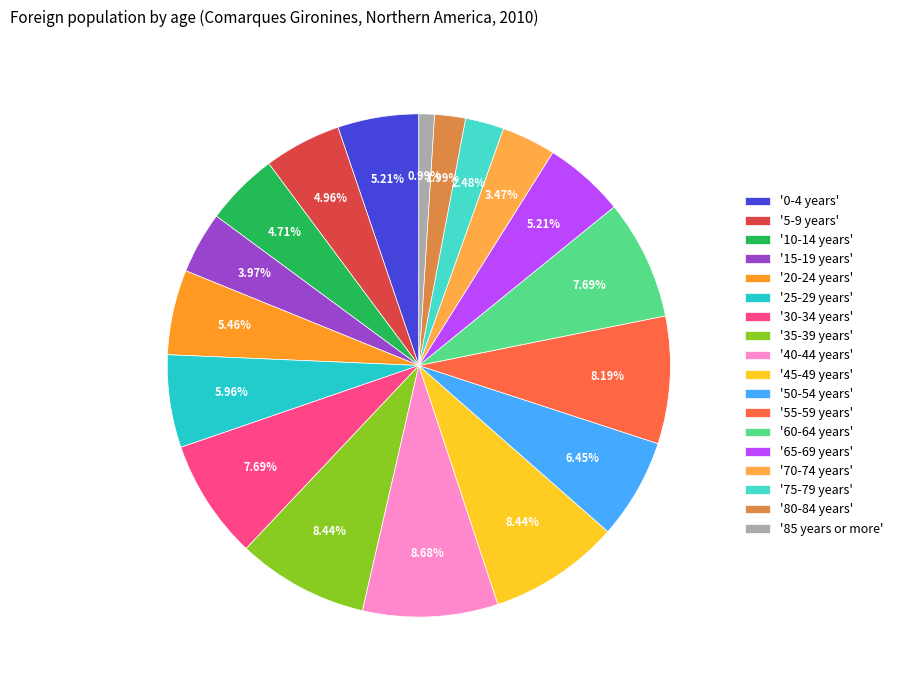

Which slice is the smallest?

'85 years or more'